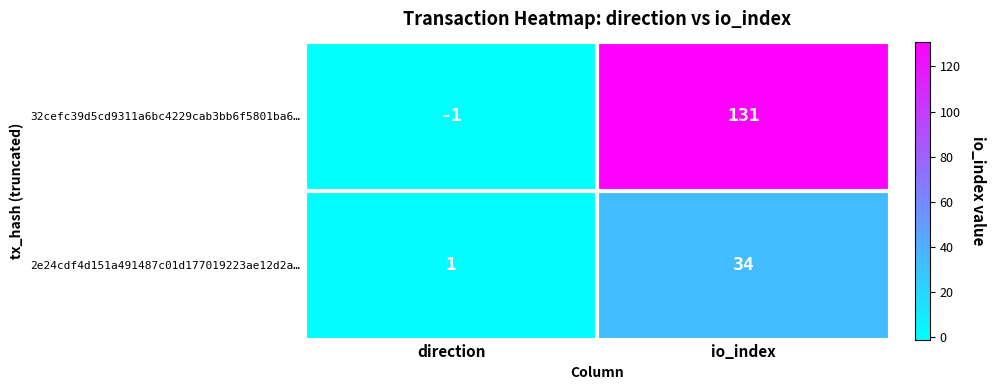

Read the 32cefc39d5cd9311a6bc4229cab3bb6f5801ba6… value at io_index, to the nearest 10.

130